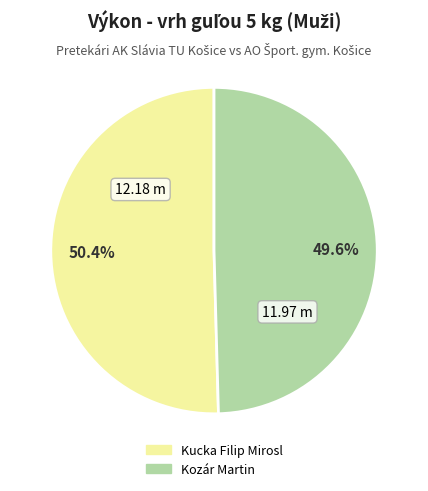

True or false: Kozár Martin accounts for 50% of the total.

True